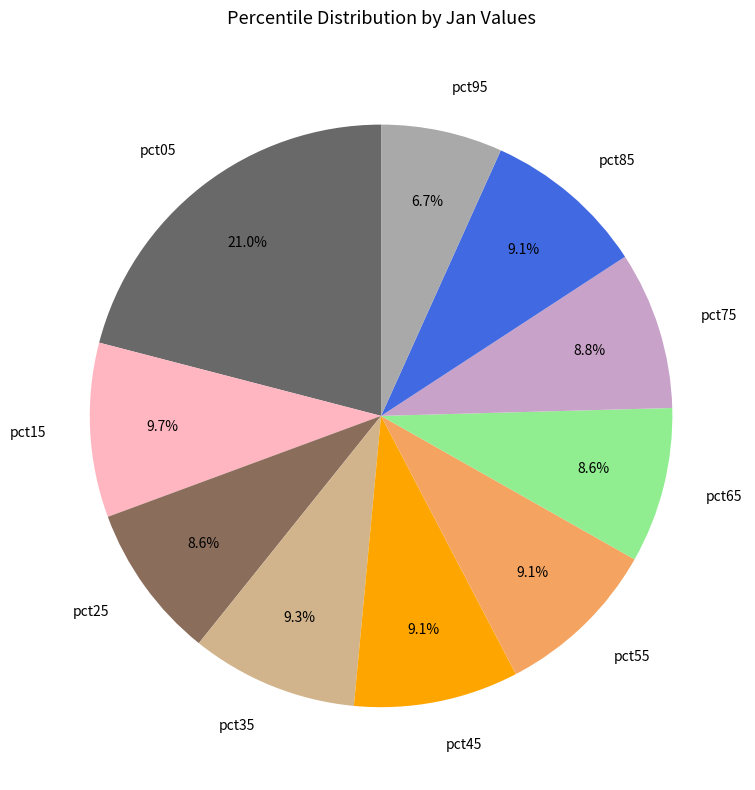

What is the total percentage of pct45 and pct75?

17.9%